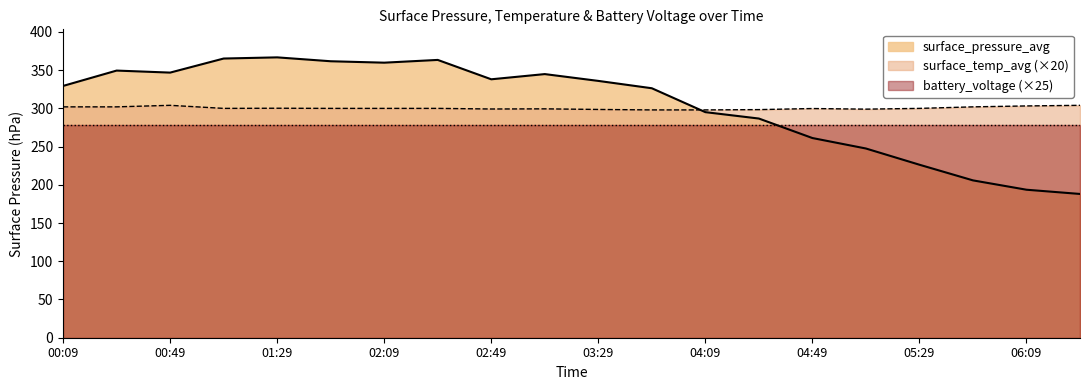

Which label corresponds to the smallest value in the chart?

06:29